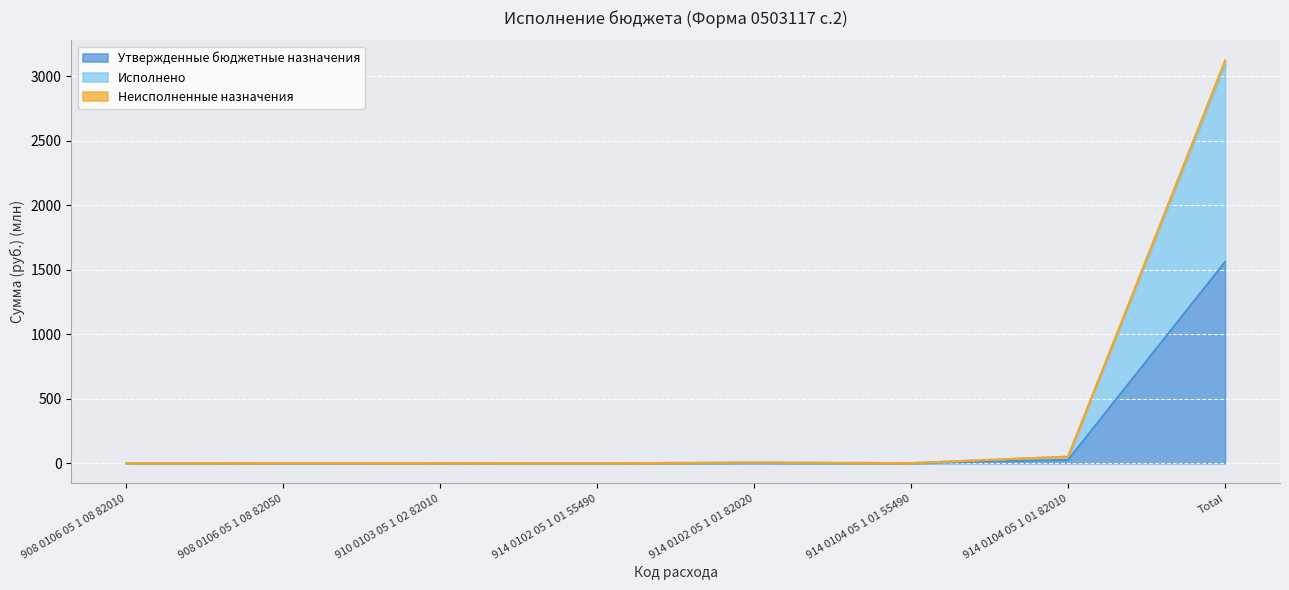

What are all the series names shown in the legend?

Утвержденные бюджетные назначения, Исполнено, Неисполненные назначения